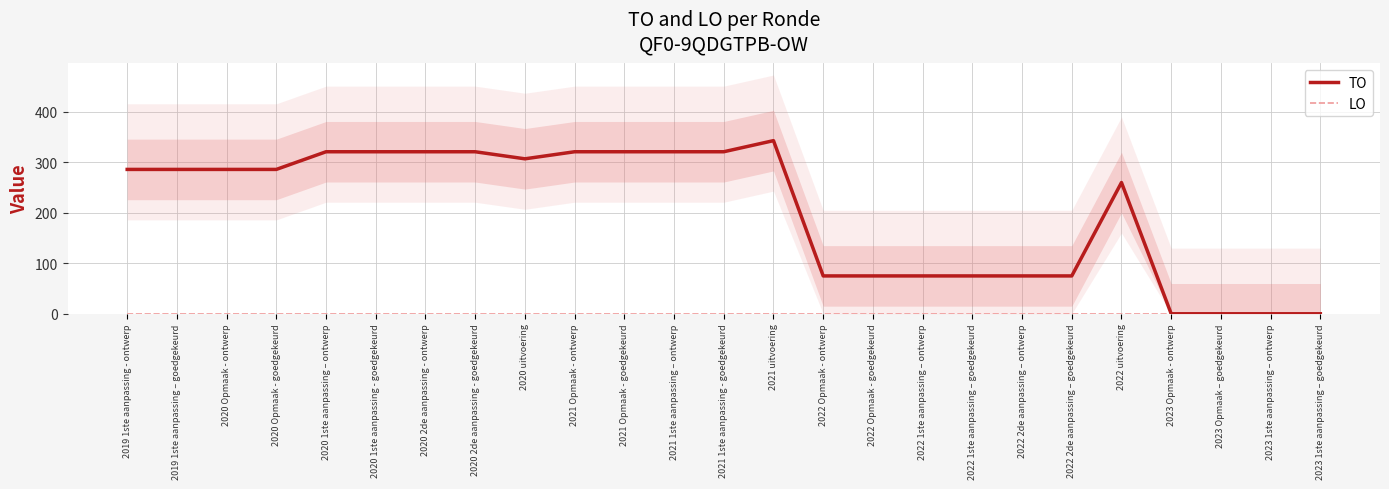

Reading left to right, list all the values displayed in this chart.

TO: 286	286	286	286	321	321	321	321	307	321	321	321	321	343	75	75	75	75	75	75	260	0	0	0	0
LO: 0	0	0	0	0	0	0	0	0	0	0	0	0	0	0	0	0	0	0	0	0	0	0	0	0